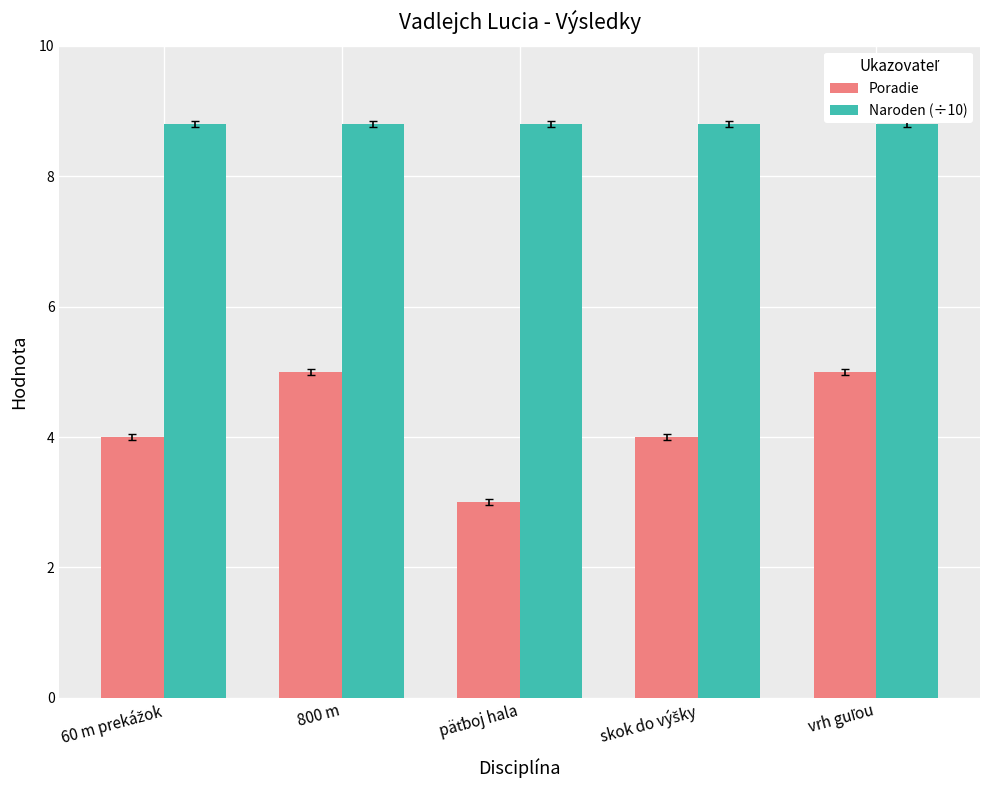

What is the spread (max minus min) of values at 800 m?

3.8